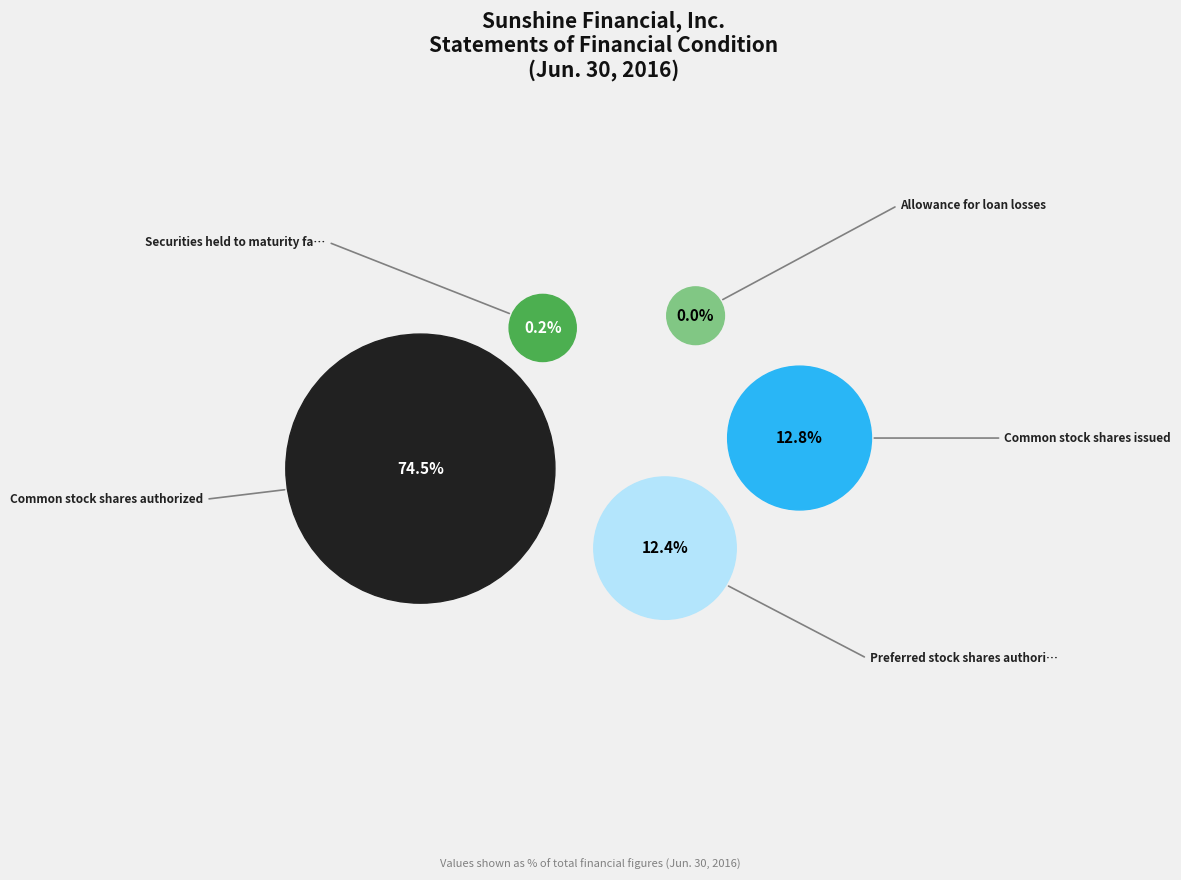

Between Allowance for loan losses and Common stock shares issued, which is larger?

Common stock shares issued